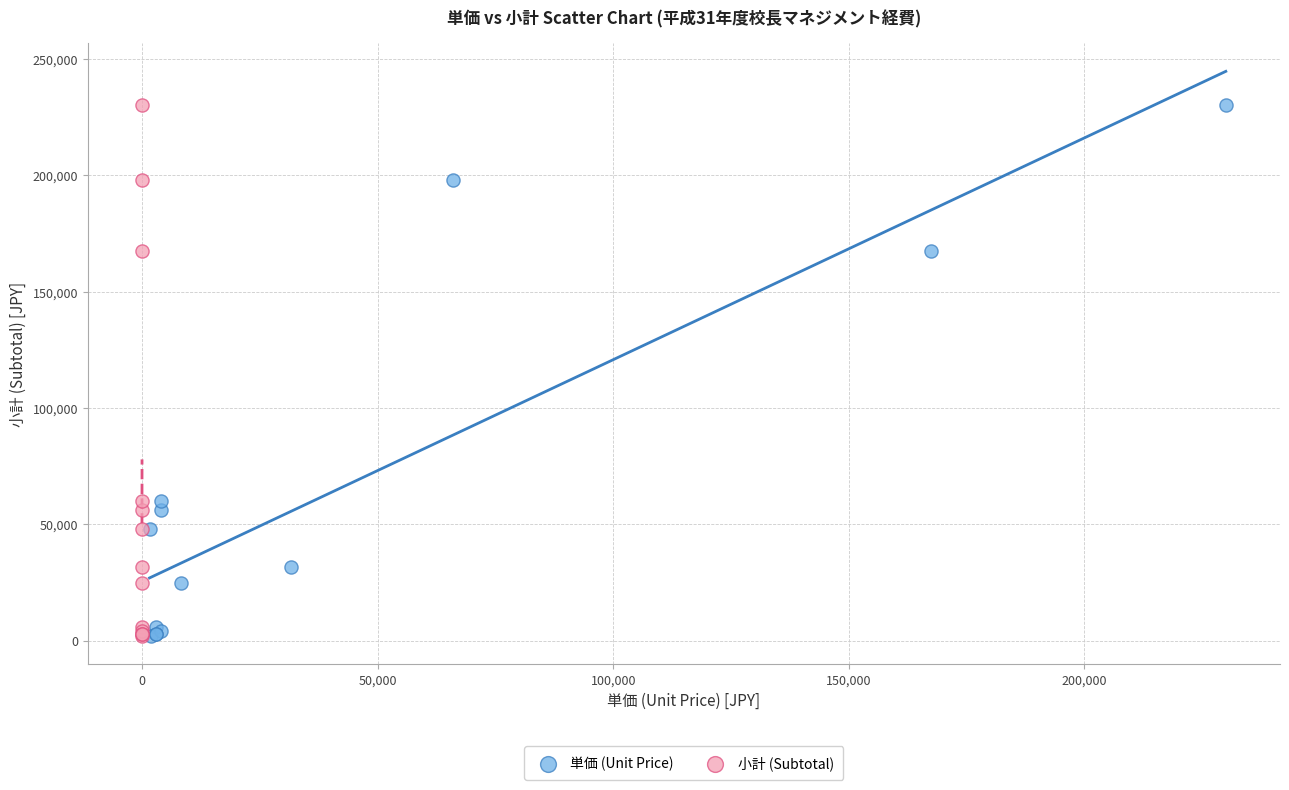

What are all the series names shown in the legend?

単価 (Unit Price), 小計 (Subtotal)